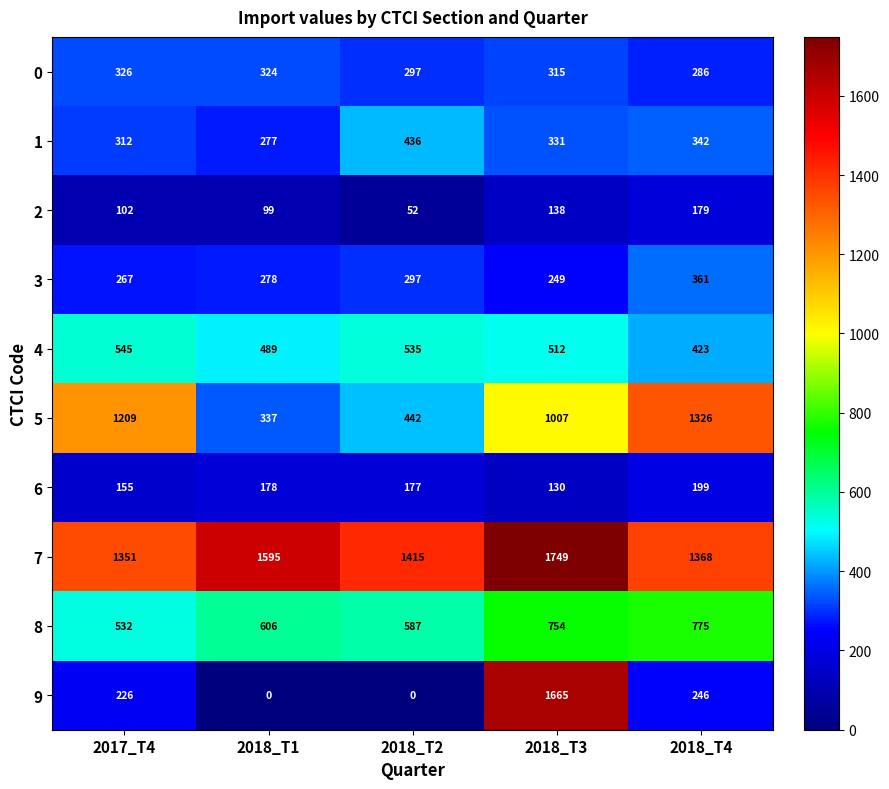

The value of 7 at 2018_T3 is 626. True or false?

False